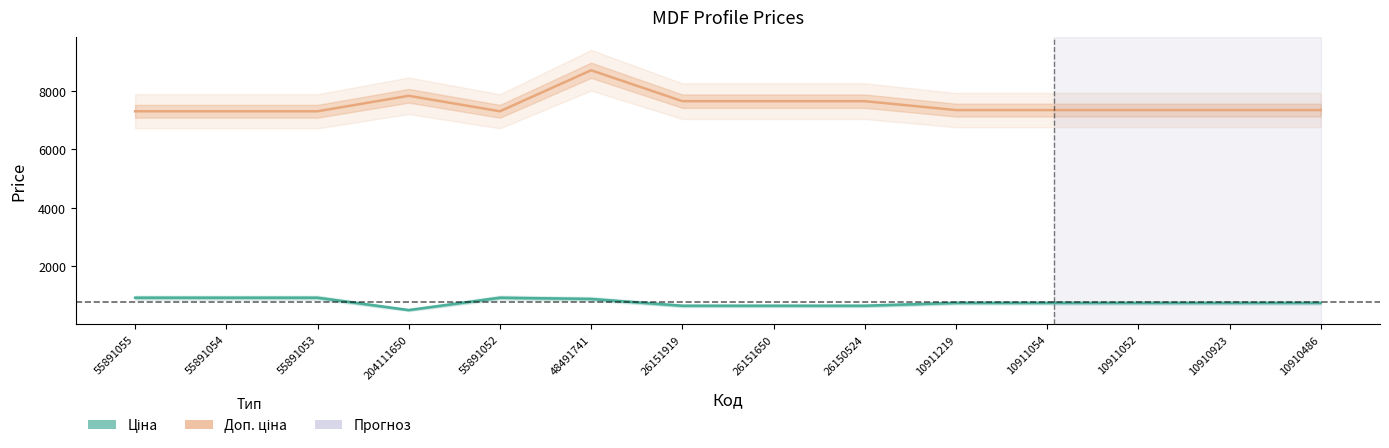

Is the value of Доп. ціна at 26151650 greater than the value of Ціна at 55891052?

Yes